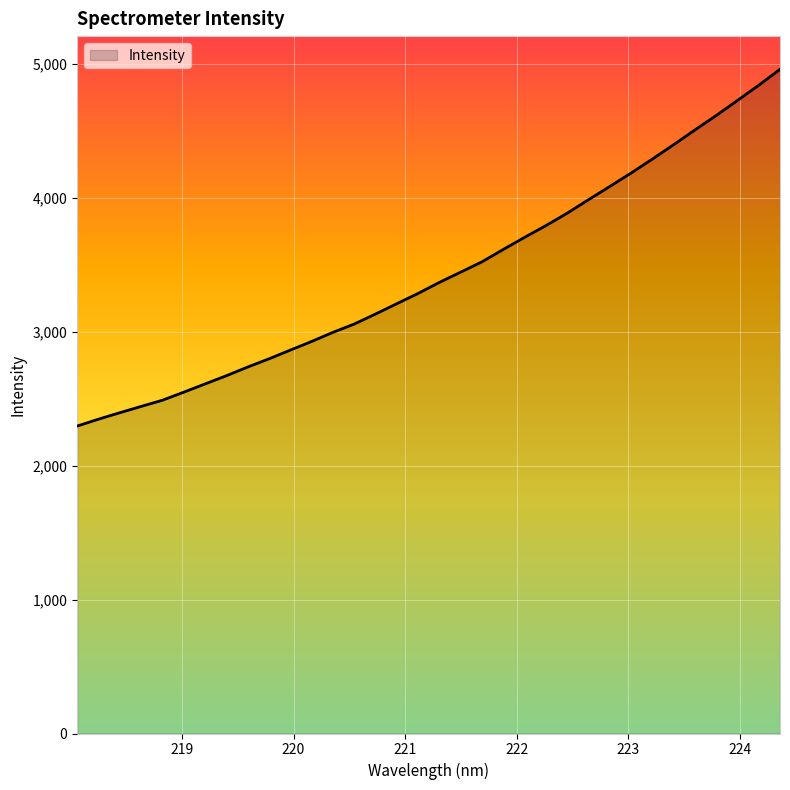

What is the difference between the maximum and minimum values?

2663.7